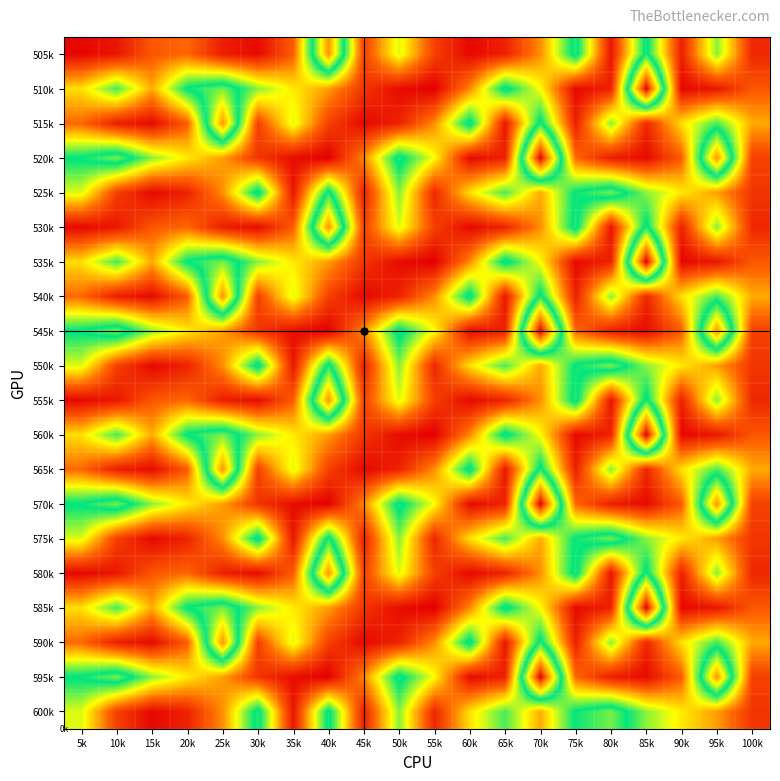

What is the maximum value shown in the chart?

5452